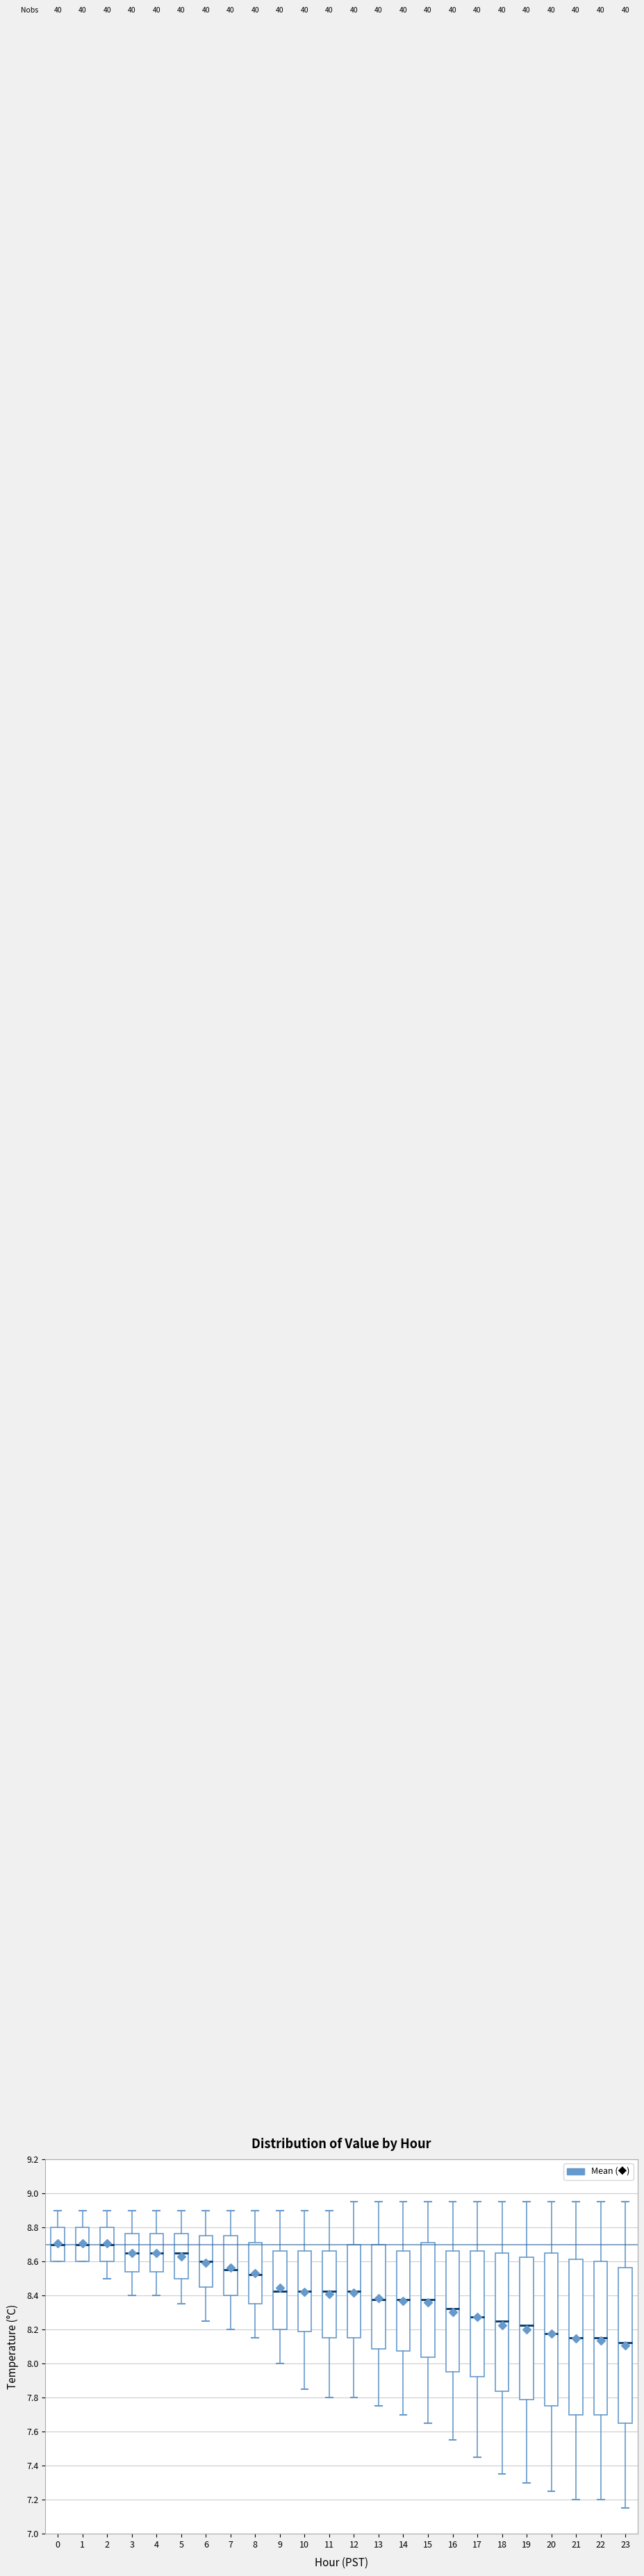

Reading left to right, read every box against the y-axis: the position of its median line, the range the box covers, and the ends of its whiskers. The values are not printed on the chart, so give them approximately, as read against the axis.

0: median 8.70, box 8.60 to 8.80, whiskers 8.60 to 8.90
1: median 8.70, box 8.60 to 8.80, whiskers 8.60 to 8.90
2: median 8.70, box 8.60 to 8.80, whiskers 8.50 to 8.90
3: median 8.66, box 8.54 to 8.76, whiskers 8.40 to 8.90
4: median 8.66, box 8.54 to 8.76, whiskers 8.40 to 8.90
5: median 8.66, box 8.50 to 8.76, whiskers 8.36 to 8.90
6: median 8.60, box 8.46 to 8.76, whiskers 8.26 to 8.90
7: median 8.56, box 8.40 to 8.76, whiskers 8.20 to 8.90
8: median 8.52, box 8.36 to 8.72, whiskers 8.16 to 8.90
9: median 8.42, box 8.20 to 8.66, whiskers 8.00 to 8.90
10: median 8.42, box 8.18 to 8.66, whiskers 7.86 to 8.90
11: median 8.42, box 8.16 to 8.66, whiskers 7.80 to 8.90
12: median 8.42, box 8.16 to 8.70, whiskers 7.80 to 8.96
13: median 8.38, box 8.08 to 8.70, whiskers 7.76 to 8.96
14: median 8.38, box 8.08 to 8.66, whiskers 7.70 to 8.96
15: median 8.38, box 8.04 to 8.72, whiskers 7.66 to 8.96
16: median 8.32, box 7.96 to 8.66, whiskers 7.56 to 8.96
17: median 8.28, box 7.92 to 8.66, whiskers 7.46 to 8.96
18: median 8.26, box 7.84 to 8.66, whiskers 7.36 to 8.96
19: median 8.22, box 7.78 to 8.62, whiskers 7.30 to 8.96
20: median 8.18, box 7.76 to 8.66, whiskers 7.26 to 8.96
21: median 8.16, box 7.70 to 8.62, whiskers 7.20 to 8.96
22: median 8.16, box 7.70 to 8.60, whiskers 7.20 to 8.96
23: median 8.12, box 7.66 to 8.56, whiskers 7.16 to 8.96